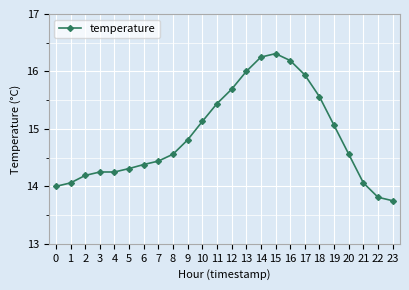

Read the value at 0.

14.0